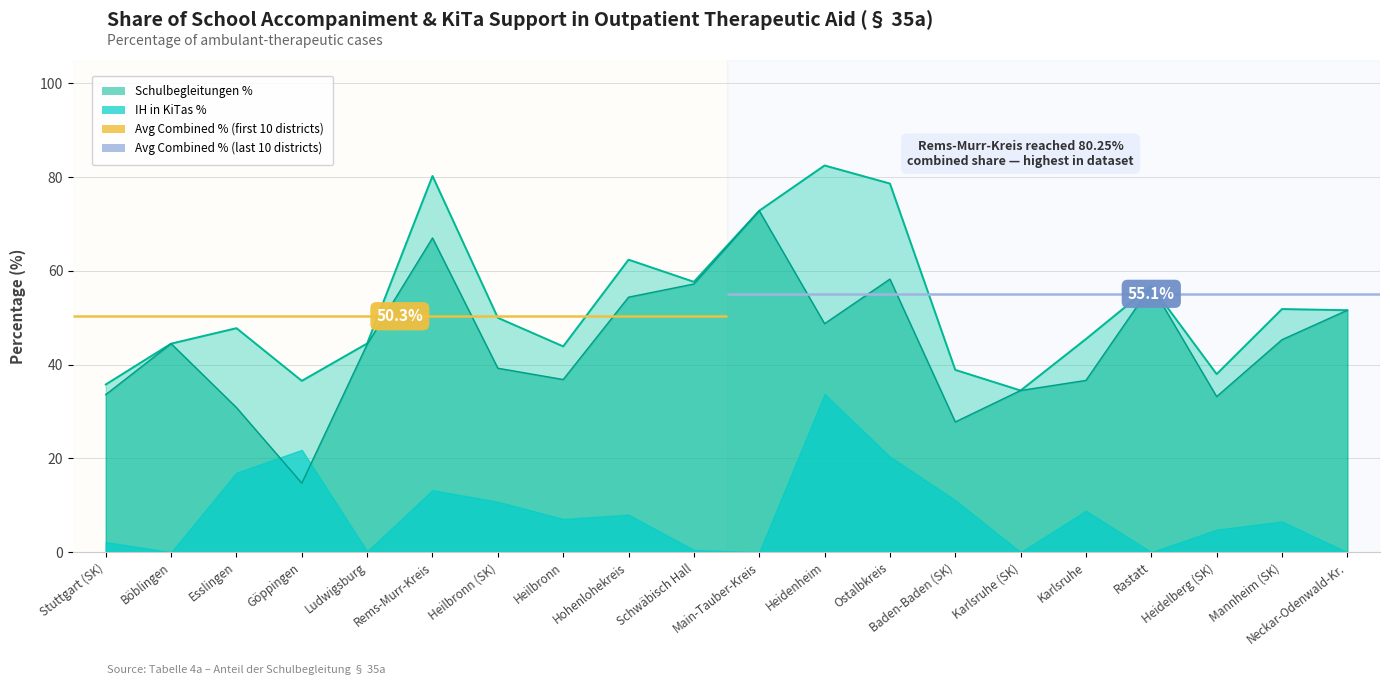

How many interior local peaks (higher than both neighbors) does the data have?

5